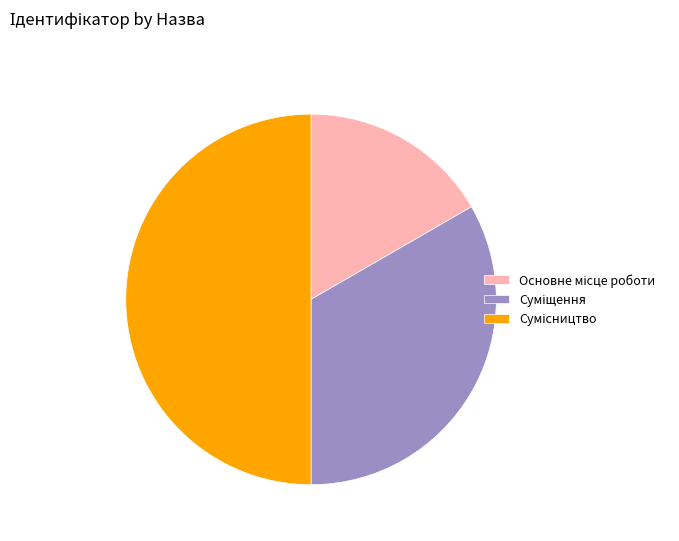

Rank the categories by value from lowest to highest.

Основне місце роботи, Суміщення, Сумісництво